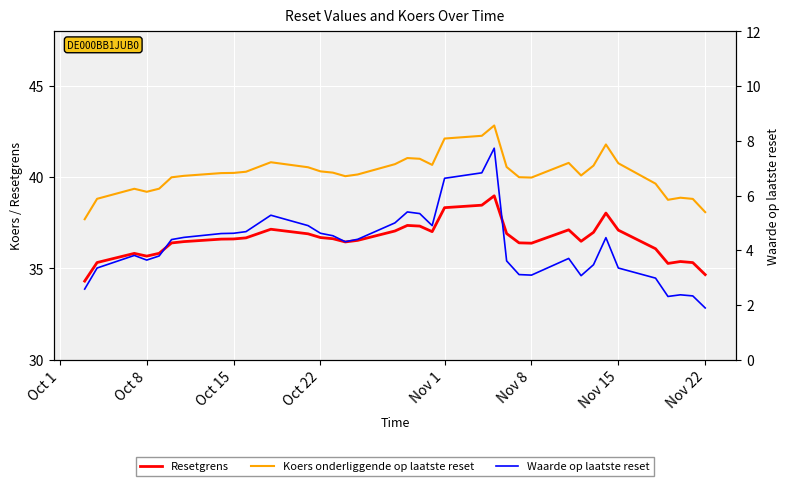

True or false: Koers onderliggende op laatste reset and Resetgrens intersect in this chart.

False